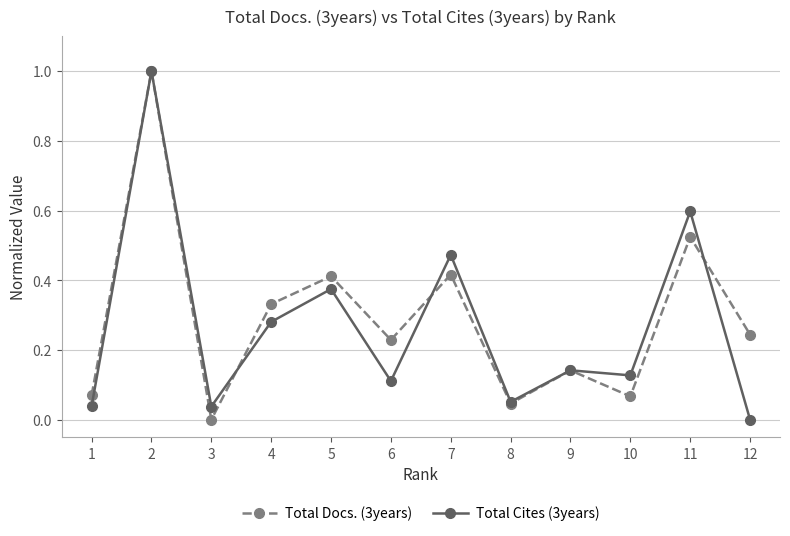

At how many categories does at least one series exceed 0?

12